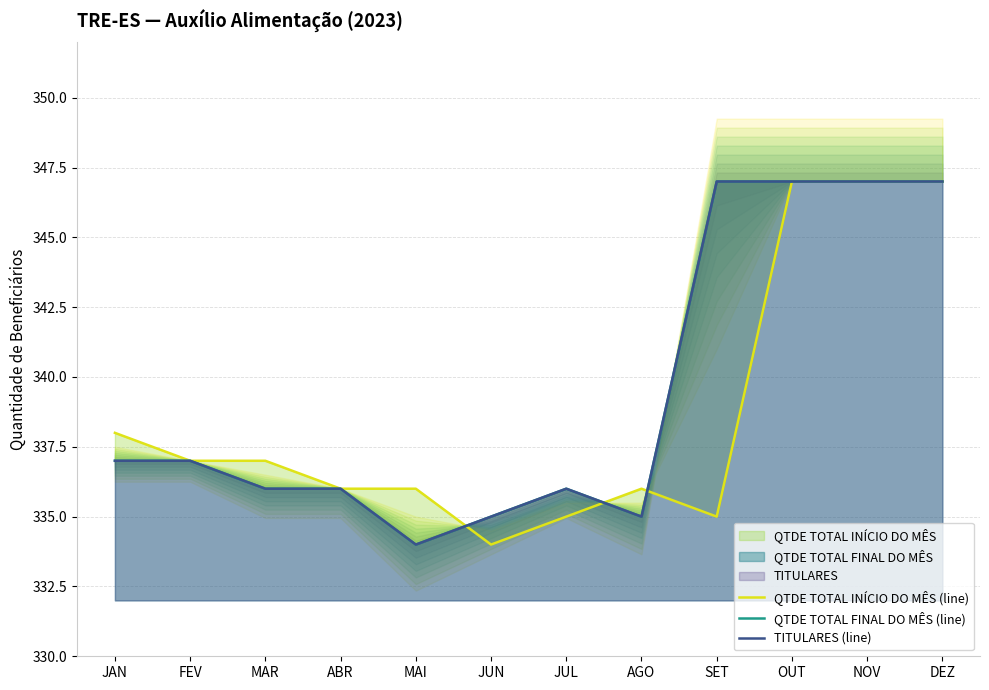

Which series ends up on top after the final intersection of QTDE TOTAL INÍCIO DO MÊS (line) and TITULARES (line)?

TITULARES (line)